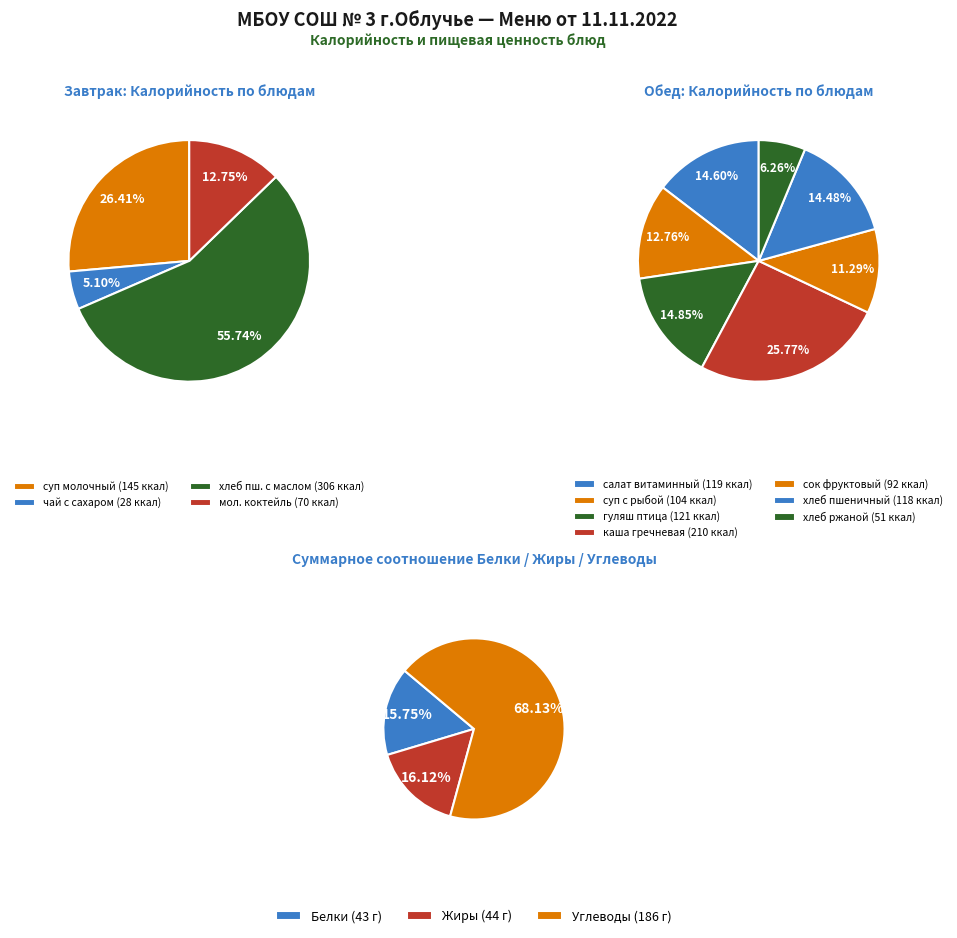

True or false: хлеб ржаной accounts for 4% of the total.

True